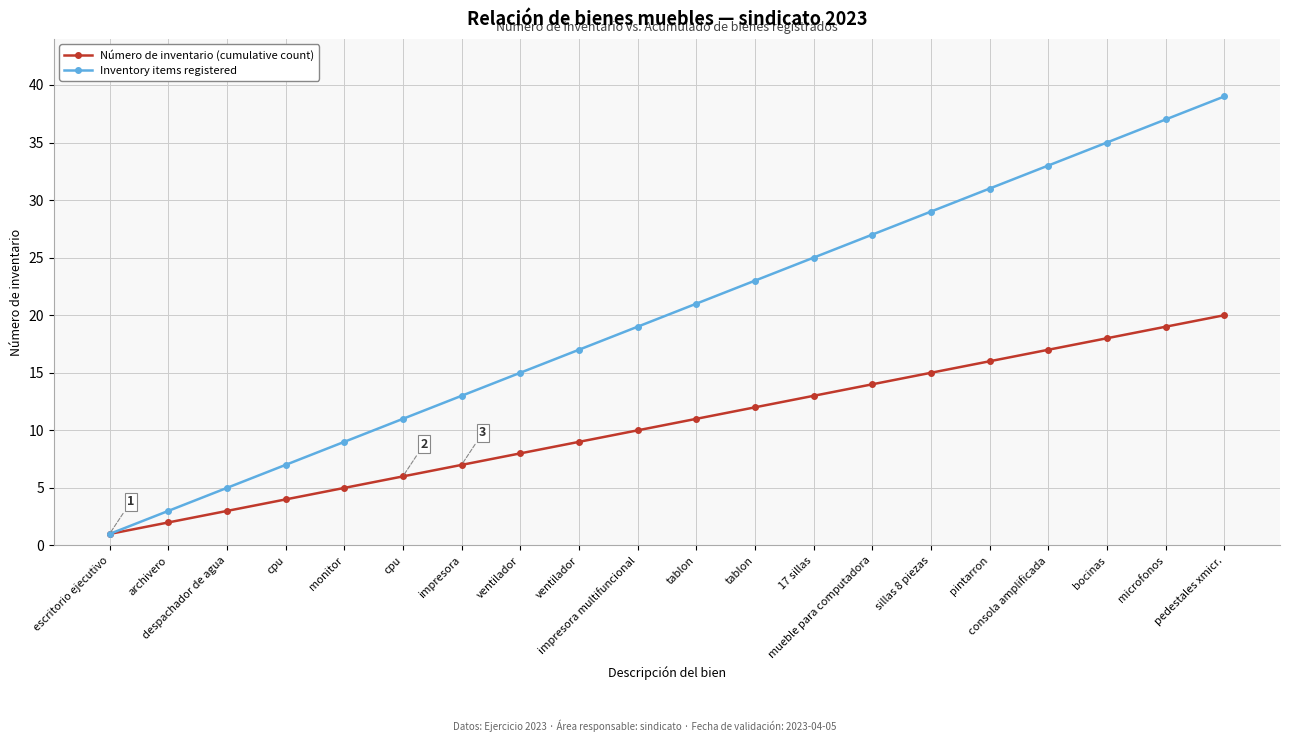

At how many categories does at least one series exceed 25?

7